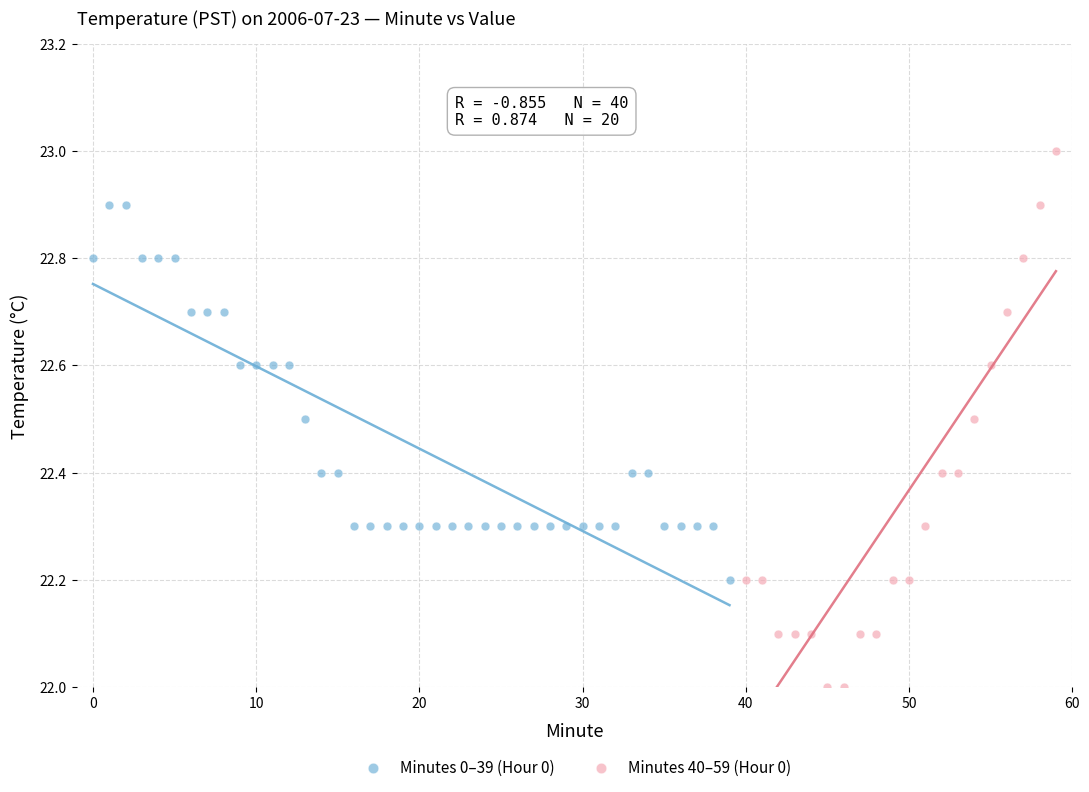

Which series has the largest Y range (max minus min)?

Minutes 40–59 (Hour 0)